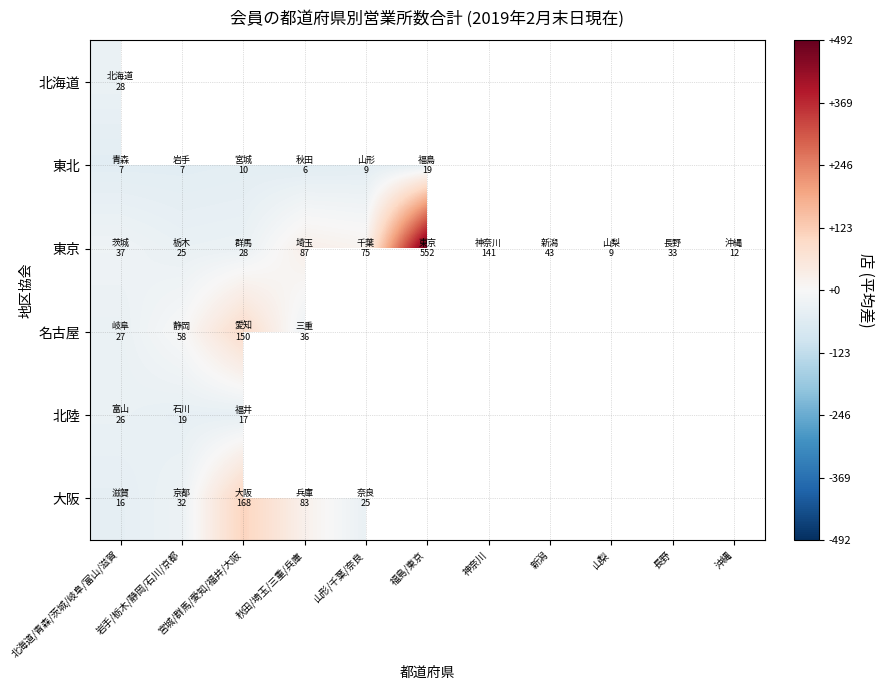

Which has a higher value, 新潟 or 福島/東京?

福島/東京